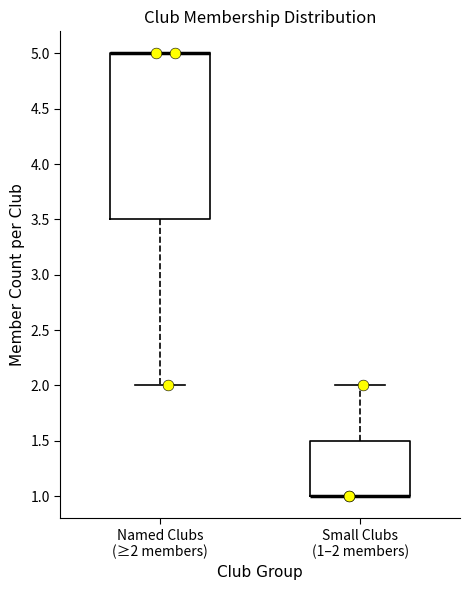

Reading left to right, transcribe this box plot: for each box, give where its median line is, the range the box spans, and where its two whiskers end, as read against the y-axis. The values are not printed on the chart, so give them approximately, as read against the axis.

Named Clubs (≥2 members): median 5.0 (drawn on the box's upper edge), box 3.5 to 5.0, whiskers 2.0 to 5.0
Small Clubs (1–2 members): median 1.0 (drawn on the box's lower edge), box 1.0 to 1.5, whiskers 1.0 to 2.0